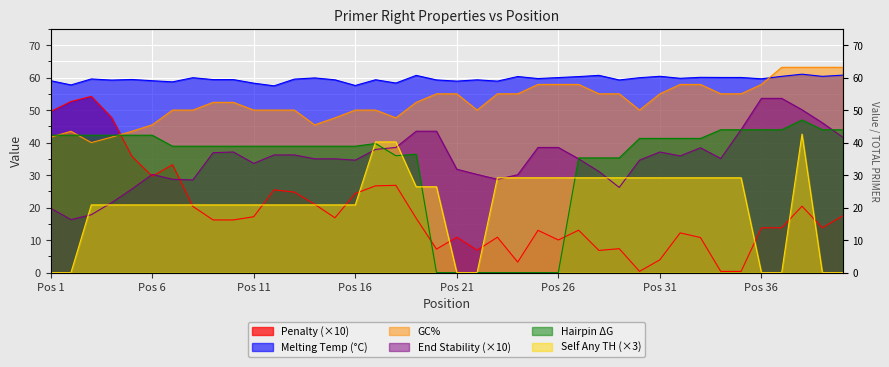

Is the value of PRIMER_RIGHT_0_SELF_ANY_TH at 24 greater than the value of PRIMER_RIGHT_0_HAIRPIN_TH at 12?

No